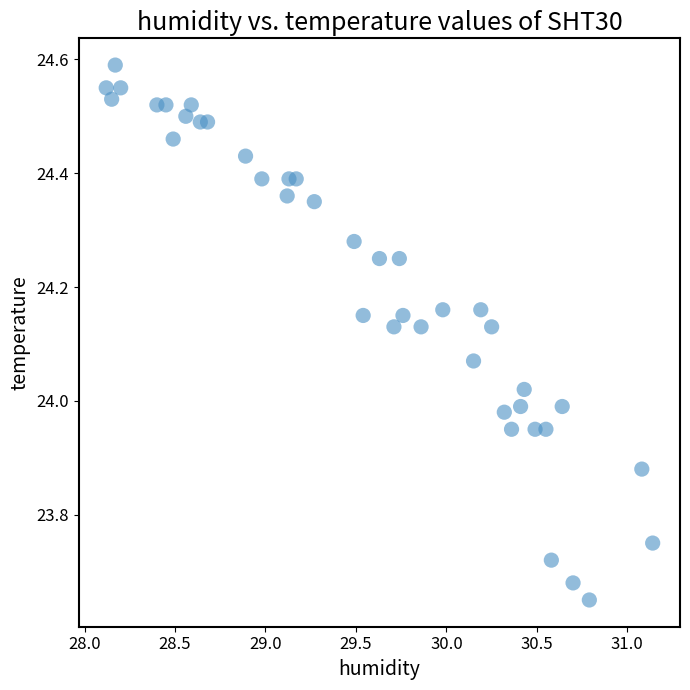

What is the range of Y values (max minus min)?

0.9